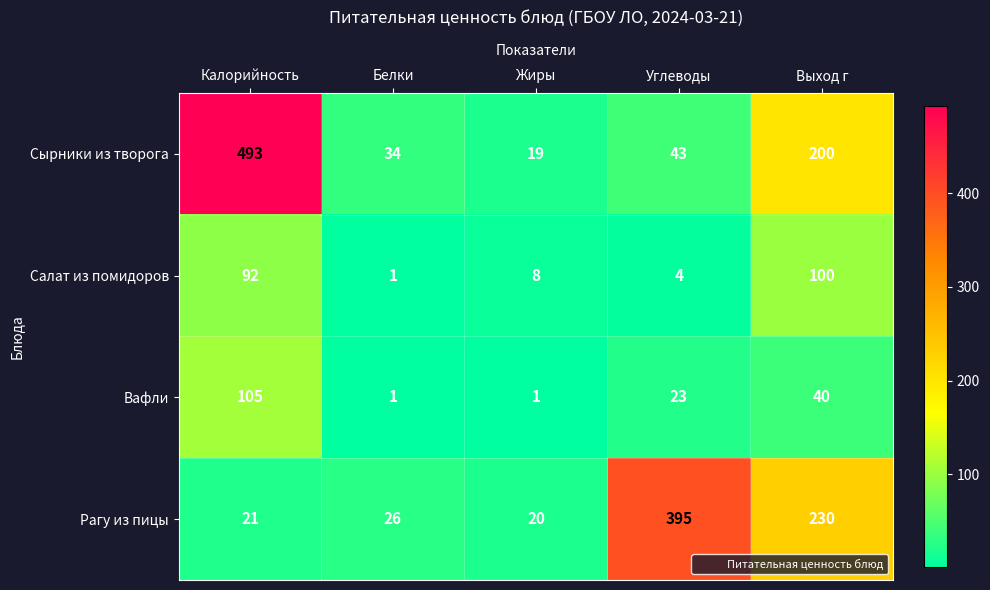

True or false: Рагу из пицы has a value of 43 at Белки.

False